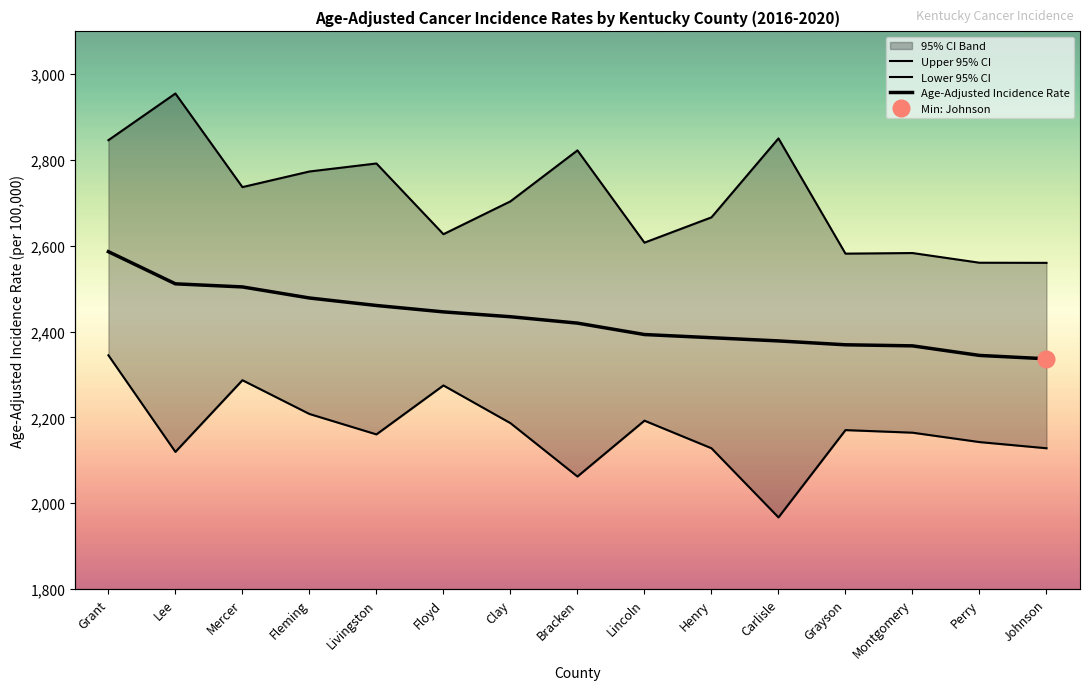

How many data points in Lower 95% CI are less than 2164?

7